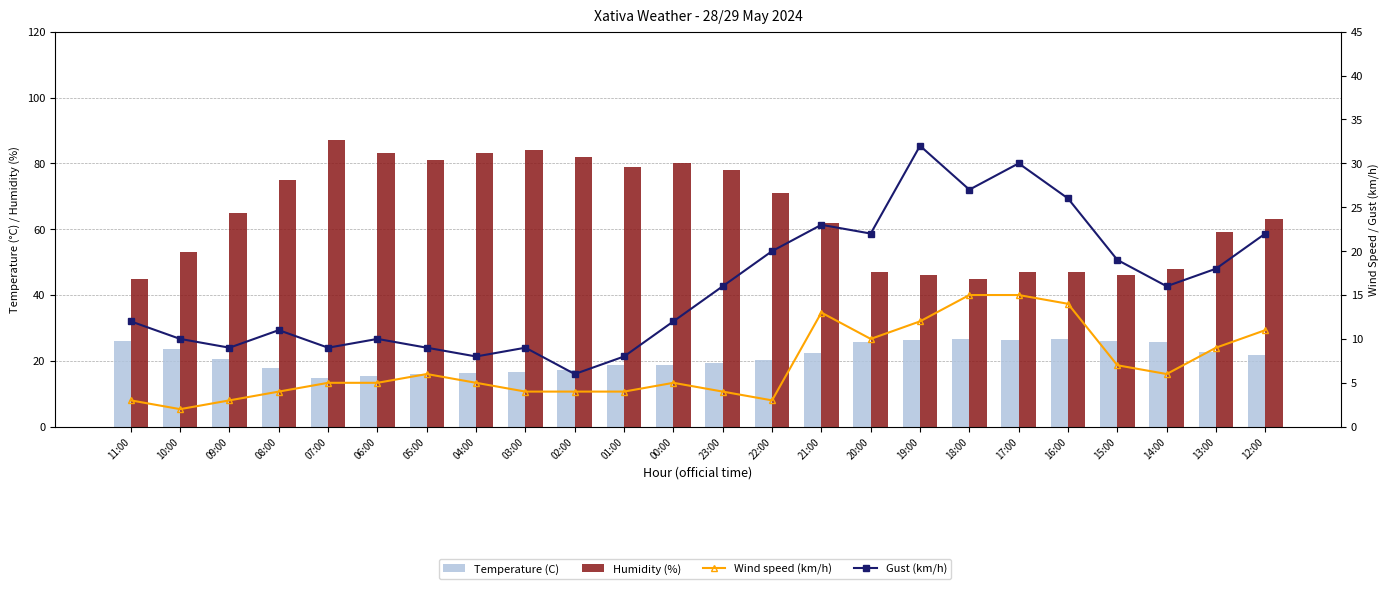

Which series has the largest total across all categories?

Humidity (%)